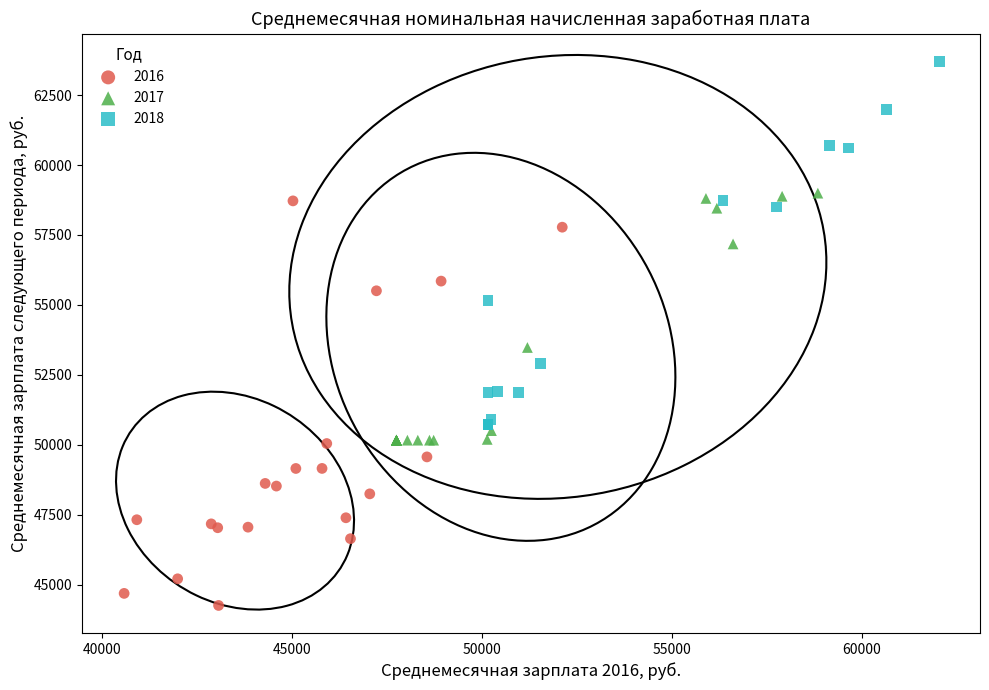

Which series contains the lowest Y value?

2016